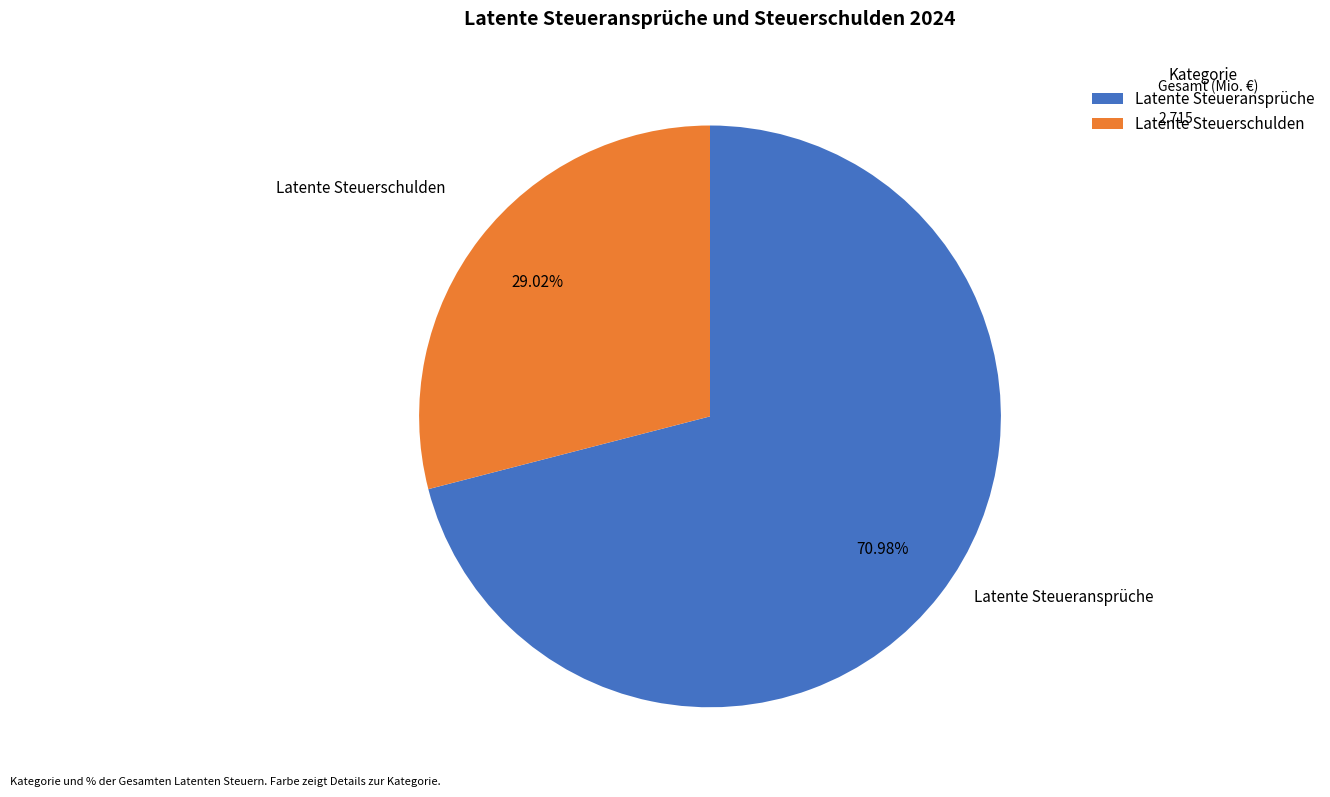

Is it true that Latente Steueransprüche is 84% of the pie?

False